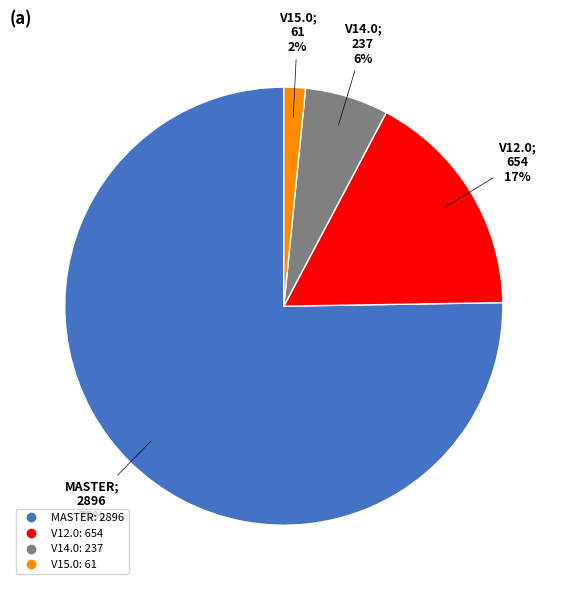

To the nearest percent, what is the average slice percentage?

25%